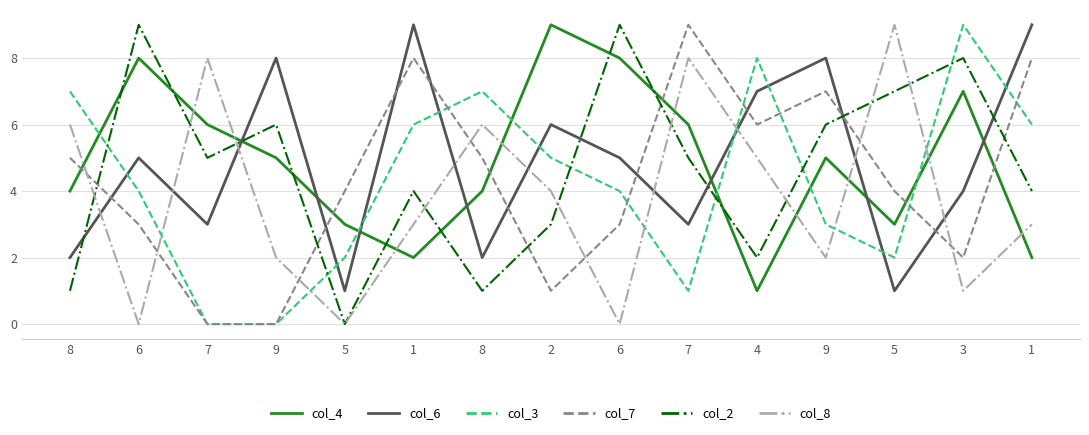

In col_3, how many points are higher than both neighbors (excluding endpoints)?

3